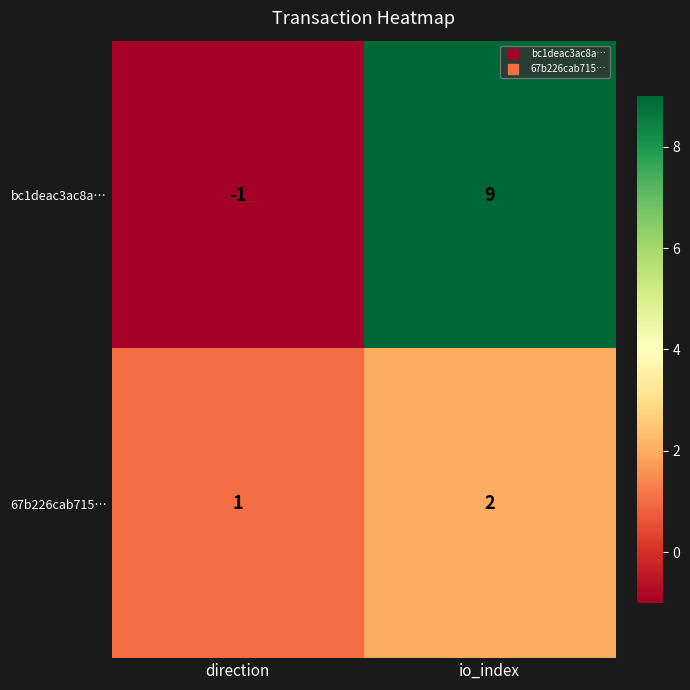

What is the average value of the bc1deac3ac8a… series?

4